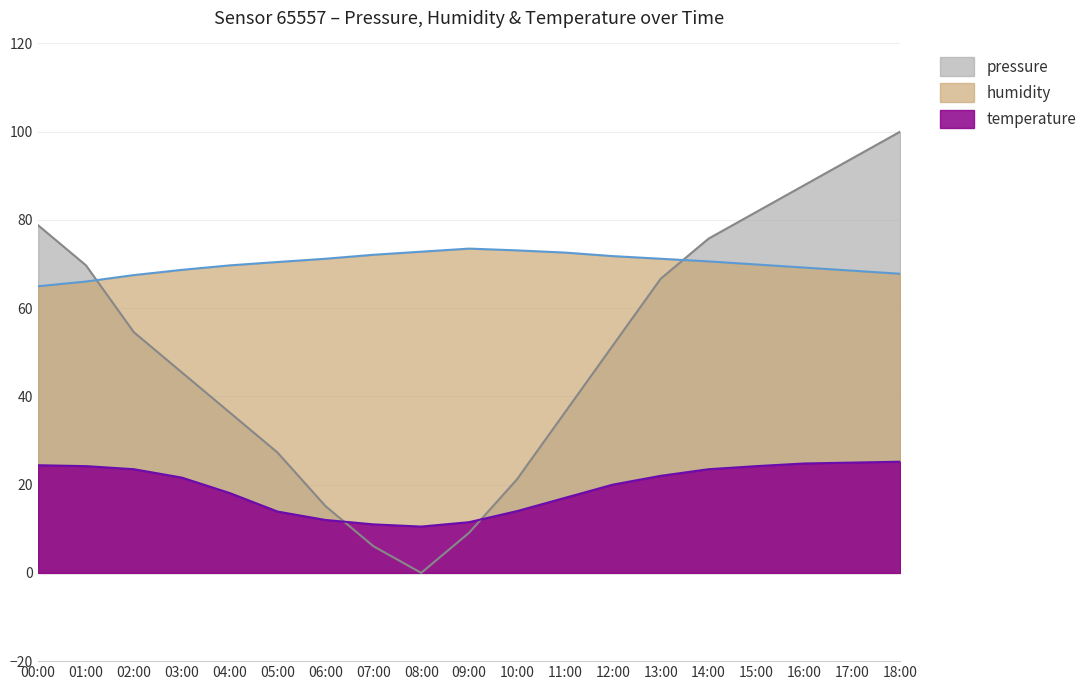

How many data points in humidity are above 70?

10